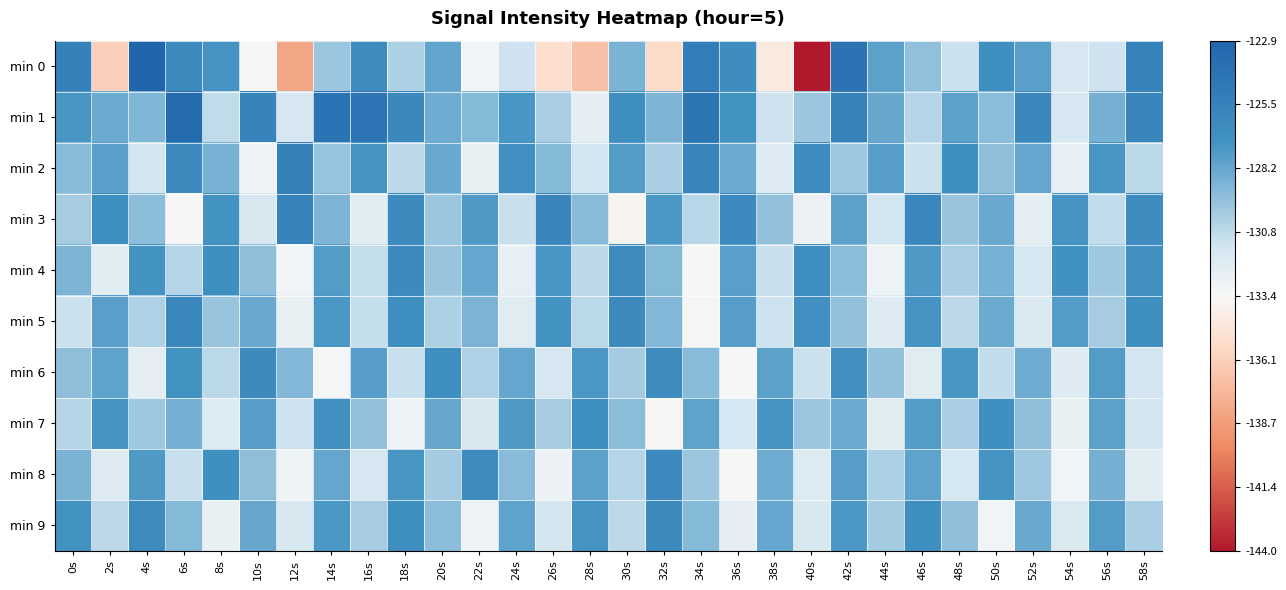

Reading right to left, what are all the values shown in this chart?

min 0: 58s=-125.6	56s=-131.3	54s=-131.6	52s=-127.8	50s=-126.8	48s=-131.2	46s=-129.4	44s=-127.9	42s=-124.2	40s=-144.0	38s=-134.5	36s=-126.7	34s=-125.2	32s=-135.4	30s=-128.8	28s=-136.9	26s=-135.2	24s=-131.3	22s=-133.2	20s=-128.1	18s=-130.3	16s=-126.6	14s=-129.8	12s=-138.2	10s=-133.4	8s=-127.2	6s=-126.3	4s=-122.9	2s=-136.1	0s=-125.5
min 1: 58s=-125.9	56s=-128.6	54s=-131.7	52s=-126.1	50s=-129.3	48s=-127.9	46s=-130.5	44s=-128.2	42s=-125.6	40s=-129.8	38s=-131.3	36s=-127.1	34s=-124.5	32s=-128.9	30s=-126.7	28s=-132.4	26s=-130.2	24s=-127.3	22s=-129.1	20s=-128.5	18s=-126.2	16s=-124.4	14s=-124.2	12s=-131.6	10s=-125.7	8s=-130.8	6s=-123.5	4s=-128.9	2s=-128.3	0s=-127.3
min 2: 58s=-130.7	56s=-127.3	54s=-132.6	52s=-128.1	50s=-129.4	48s=-126.8	46s=-131.2	44s=-127.7	42s=-129.9	40s=-126.5	38s=-132.1	36s=-128.4	34s=-125.8	32s=-130.2	30s=-127.6	28s=-131.4	26s=-129.1	24s=-126.9	22s=-132.7	20s=-128.3	18s=-130.8	16s=-127.2	14s=-129.6	12s=-125.4	10s=-133.1	8s=-128.7	6s=-126.3	4s=-131.5	2s=-127.8	0s=-129.2
min 3: 58s=-126.6	56s=-130.9	54s=-127.2	52s=-132.5	50s=-128.3	48s=-129.7	46s=-126.1	44s=-131.4	42s=-127.9	40s=-132.8	38s=-129.5	36s=-126.2	34s=-130.6	32s=-127.4	30s=-133.7	28s=-129.2	26s=-125.9	24s=-131.1	22s=-127.5	20s=-129.8	18s=-126.4	16s=-132.3	14s=-128.9	12s=-125.6	10s=-131.8	8s=-127.1	6s=-133.5	4s=-129.3	2s=-126.7	0s=-130.1
min 4: 58s=-126.9	56s=-129.9	54s=-127.0	52s=-131.6	50s=-128.7	48s=-130.2	46s=-127.5	44s=-132.9	42s=-129.3	40s=-126.7	38s=-131.1	36s=-127.8	34s=-133.4	32s=-129.1	30s=-126.5	28s=-130.8	26s=-127.3	24s=-132.6	22s=-128.1	20s=-129.7	18s=-126.3	16s=-131.0	14s=-127.6	12s=-133.2	10s=-129.4	8s=-126.8	6s=-130.5	4s=-127.1	2s=-132.3	0s=-128.9
min 5: 58s=-126.8	56s=-130.1	54s=-127.6	52s=-131.9	50s=-128.4	48s=-130.8	46s=-127.2	44s=-132.1	42s=-129.5	40s=-126.9	38s=-131.3	36s=-127.7	34s=-133.6	32s=-129.0	30s=-126.4	28s=-130.7	26s=-127.1	24s=-132.2	22s=-128.9	20s=-130.3	18s=-126.7	16s=-131.0	14s=-127.4	12s=-132.7	10s=-128.3	8s=-129.7	6s=-126.1	4s=-130.4	2s=-127.8	0s=-131.2
min 6: 58s=-131.4	56s=-127.6	54s=-132.1	52s=-128.5	50s=-130.9	48s=-127.3	46s=-132.2	44s=-129.5	42s=-126.9	40s=-131.2	38s=-127.9	36s=-133.5	34s=-129.2	32s=-126.6	30s=-130.0	28s=-127.4	26s=-131.7	24s=-128.1	22s=-130.4	20s=-126.8	18s=-131.1	16s=-127.7	14s=-133.3	12s=-129.0	10s=-126.4	8s=-130.7	6s=-127.1	4s=-132.4	2s=-128.0	0s=-129.4
min 7: 58s=-131.5	56s=-127.9	54s=-132.7	52s=-129.4	50s=-126.8	48s=-130.2	46s=-127.6	44s=-132.3	42s=-128.4	40s=-129.8	38s=-127.2	36s=-131.6	34s=-128.0	32s=-133.6	30s=-129.3	28s=-126.7	26s=-130.1	24s=-127.5	22s=-131.8	20s=-128.2	18s=-133.1	16s=-129.5	14s=-126.9	12s=-131.3	10s=-127.7	8s=-132.0	6s=-128.6	4s=-129.9	2s=-127.2	0s=-130.5
min 8: 58s=-132.3	56s=-128.6	54s=-133.2	52s=-129.9	50s=-127.2	48s=-131.6	46s=-128.0	44s=-130.3	42s=-127.7	40s=-132.0	38s=-128.5	36s=-133.4	34s=-129.8	32s=-126.2	30s=-130.5	28s=-127.9	26s=-132.8	24s=-129.2	22s=-126.6	20s=-130.0	18s=-127.3	16s=-131.7	14s=-128.1	12s=-133.0	10s=-129.4	8s=-126.8	6s=-131.1	4s=-127.5	2s=-132.1	0s=-128.8
min 9: 58s=-130.2	56s=-127.6	54s=-131.9	52s=-128.3	50s=-133.2	48s=-129.4	46s=-126.7	44s=-130.0	42s=-127.4	40s=-131.8	38s=-128.1	36s=-132.5	34s=-129.1	32s=-126.4	30s=-130.8	28s=-127.2	26s=-131.5	24s=-128.0	22s=-132.9	20s=-129.3	18s=-126.7	16s=-130.1	14s=-127.4	12s=-131.8	10s=-128.2	8s=-132.7	6s=-129.1	4s=-126.5	2s=-130.8	0s=-127.1